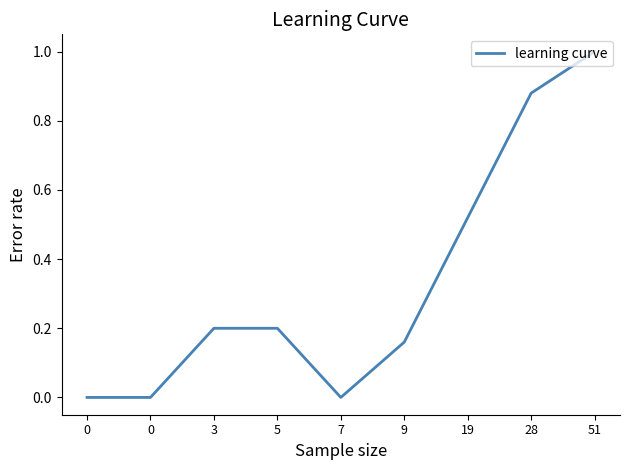

What value does the data have at 3?

0.2